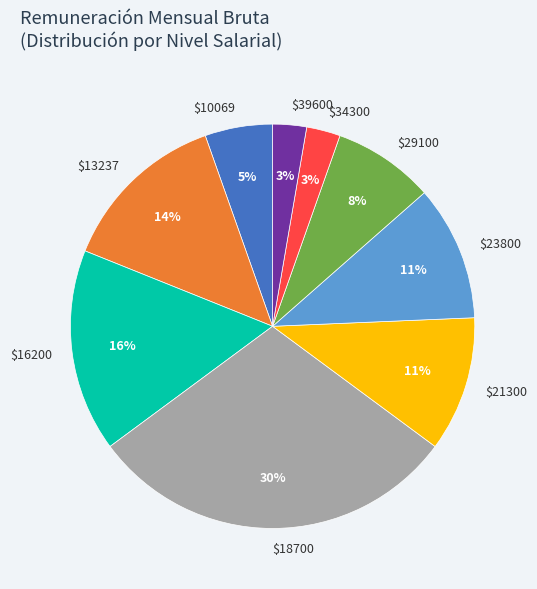

What is the largest slice in the pie chart?

$18700